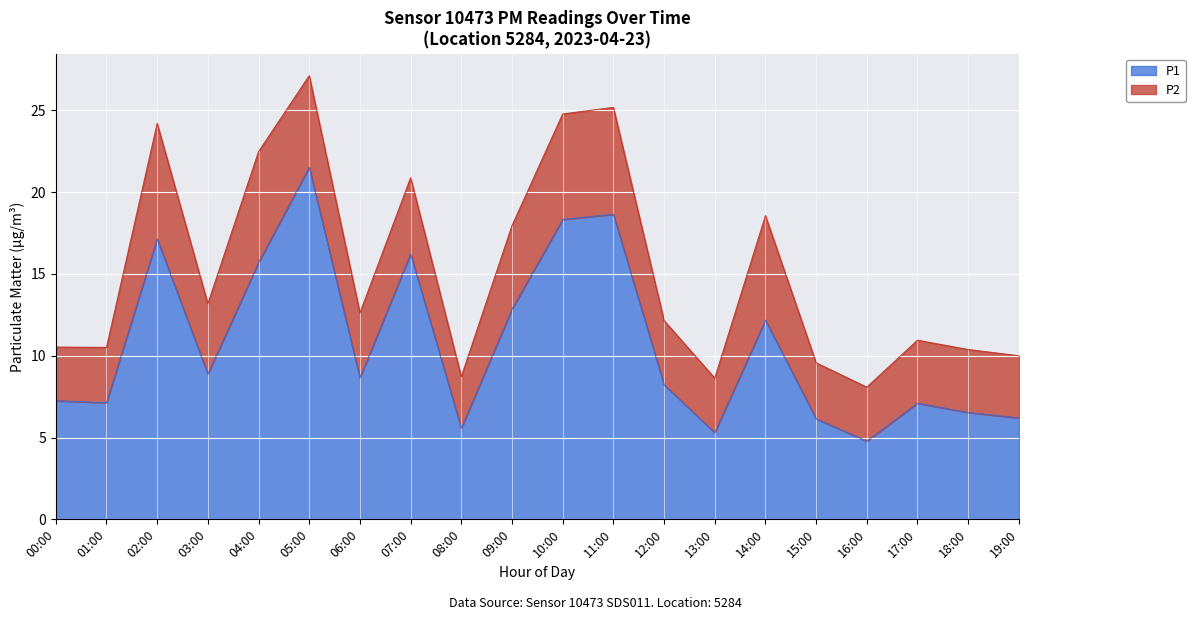

Where is the first local maximum?

02:00